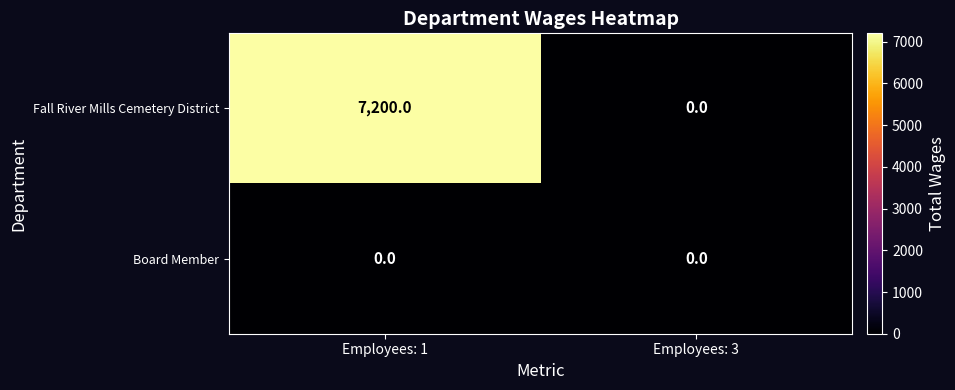

Reading left to right, list all the values displayed in this chart.

Fall River Mills Cemetery District: 7200	0
Board Member: 0	0